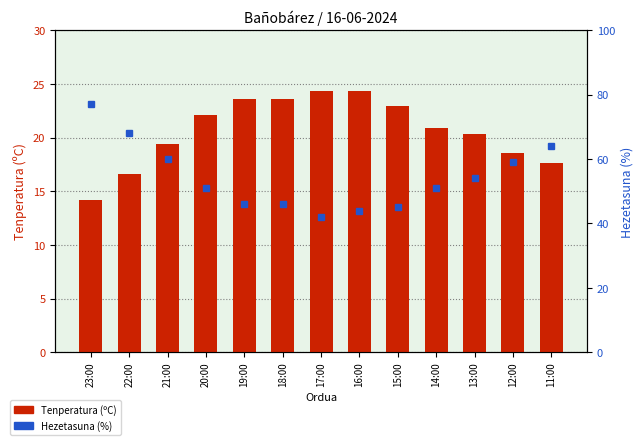

Which has a higher value, 22:00 or 17:00?

17:00